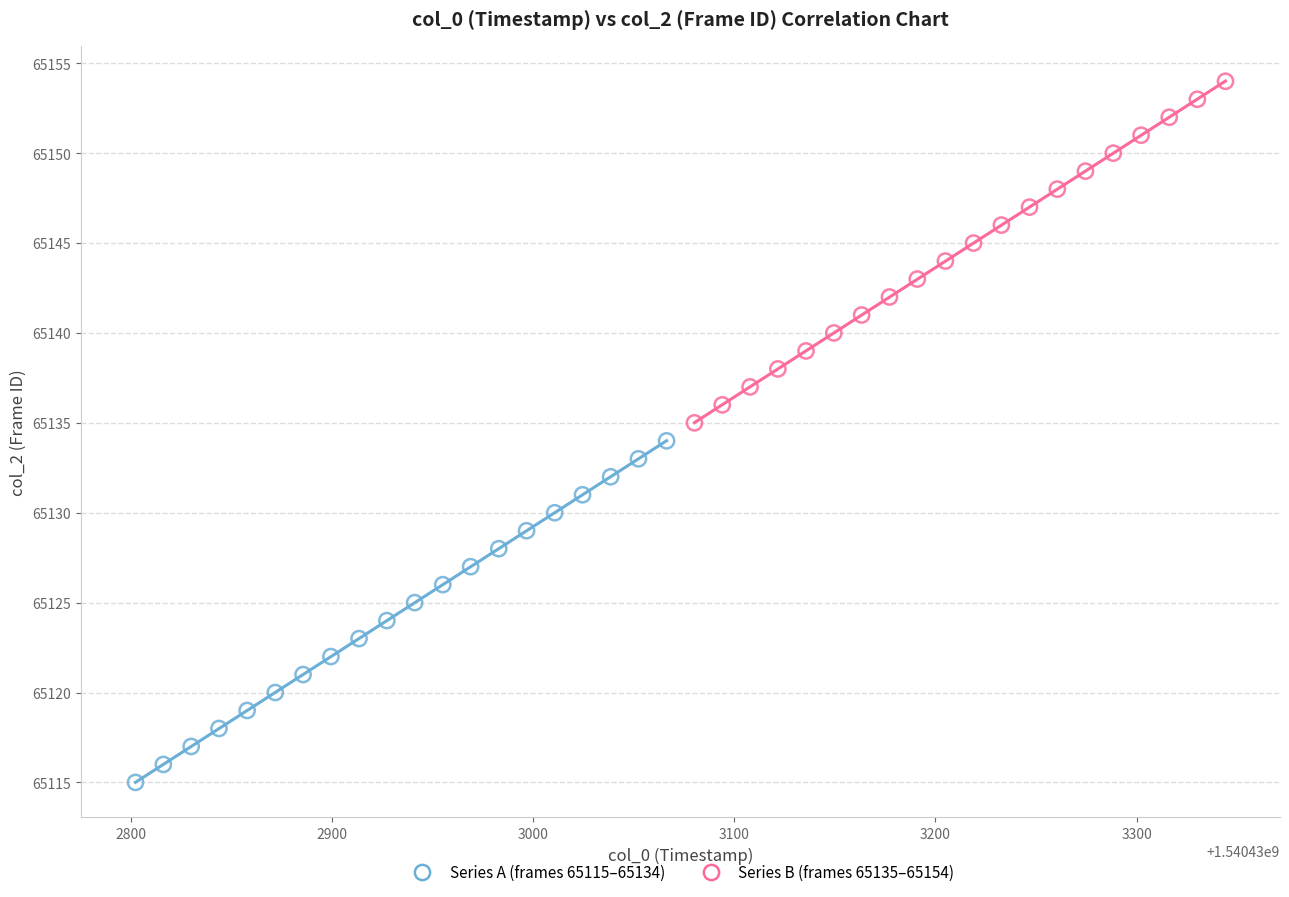

Which series reaches the minimum Y coordinate?

Series A (frames 65115–65134)